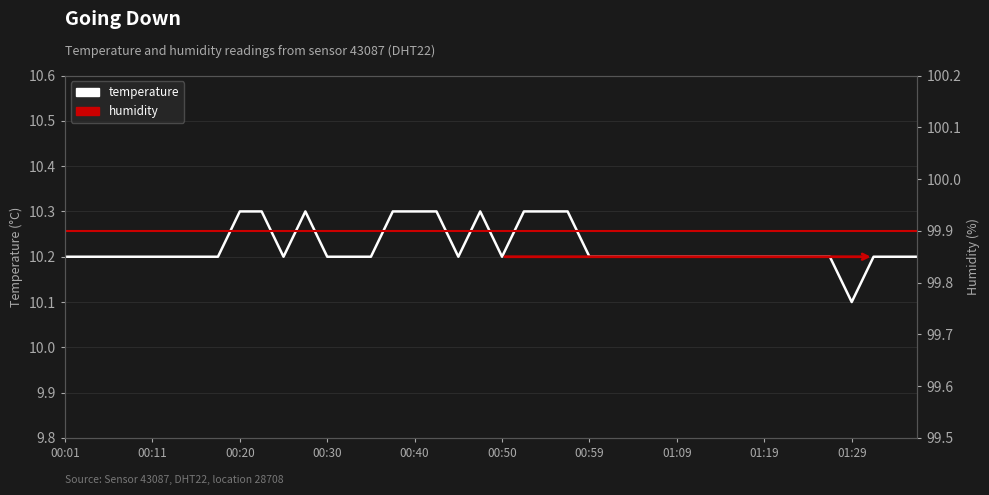

Reading left to right, extract all data points from this chart.

temperature: 10.2	10.2	10.2	10.2	10.2	10.2	10.2	10.2	10.3	10.3	10.2	10.3	10.2	10.2	10.2	10.3	10.3	10.3	10.2	10.3	10.2	10.3	10.3	10.3	10.2	10.2	10.2	10.2	10.2	10.2	10.2	10.2	10.2	10.2	10.2	10.2	10.1	10.2	10.2	10.2
humidity: 99.9	99.9	99.9	99.9	99.9	99.9	99.9	99.9	99.9	99.9	99.9	99.9	99.9	99.9	99.9	99.9	99.9	99.9	99.9	99.9	99.9	99.9	99.9	99.9	99.9	99.9	99.9	99.9	99.9	99.9	99.9	99.9	99.9	99.9	99.9	99.9	99.9	99.9	99.9	99.9